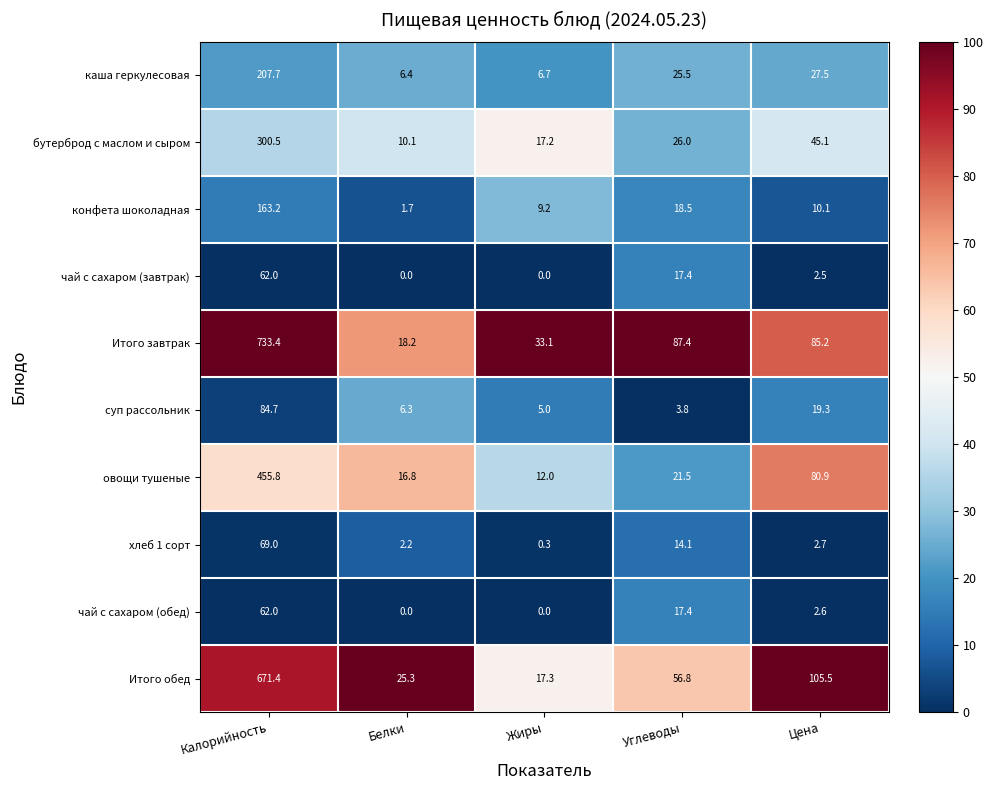

The конфета шоколадная series shows 1.7 at Белки. True or false?

True